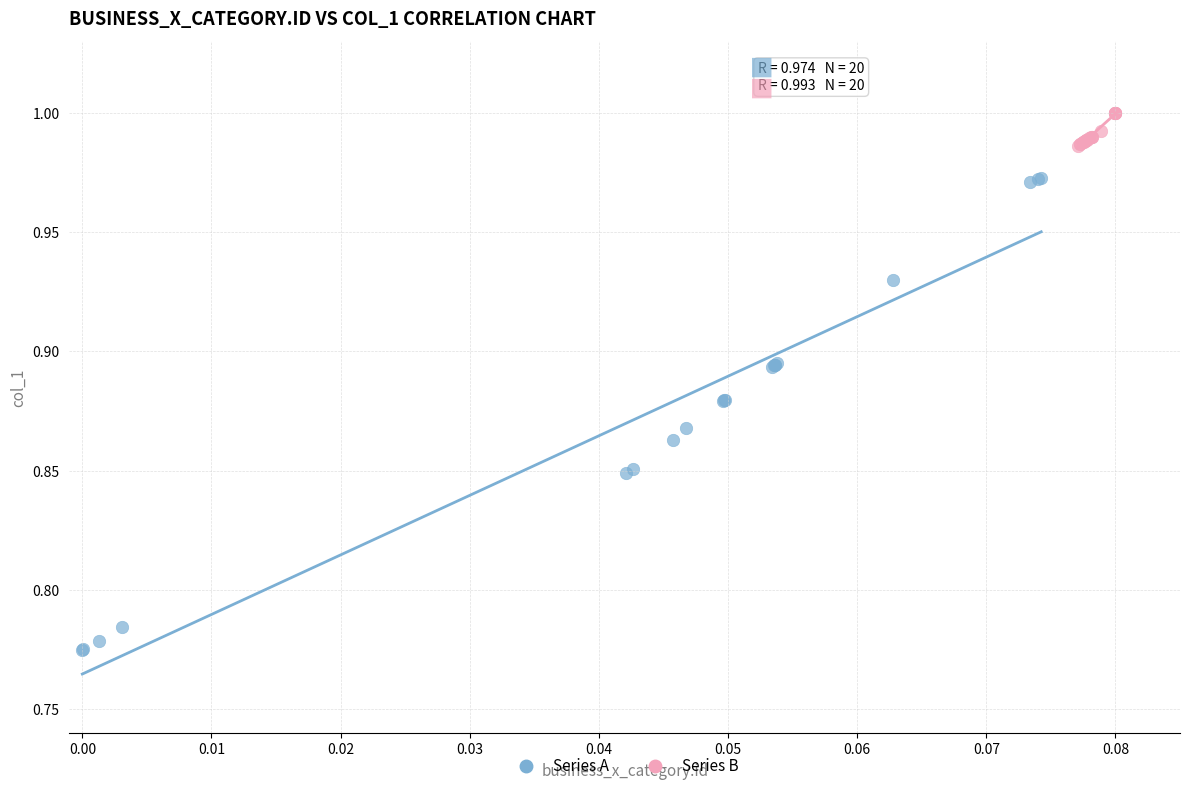

Which series contains the lowest Y value?

Series A